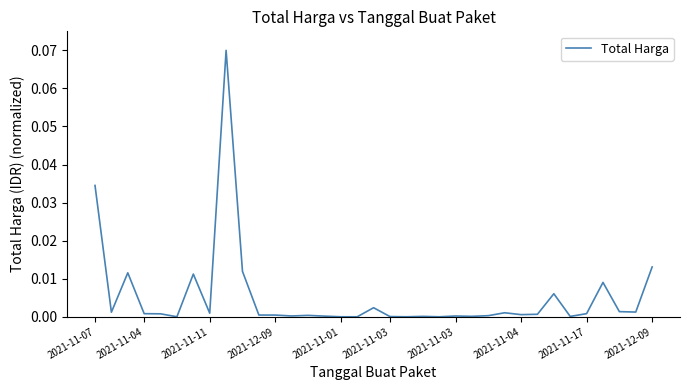

Does the chart have visible grid lines?

No